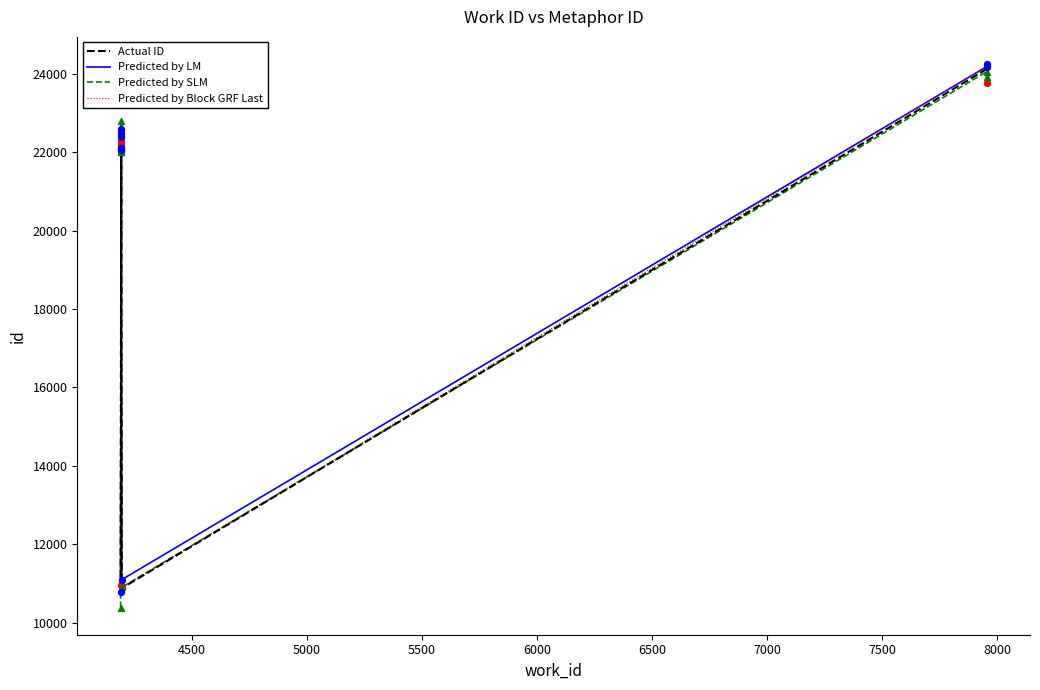

Which series contains the highest Y value?

Predicted by LM